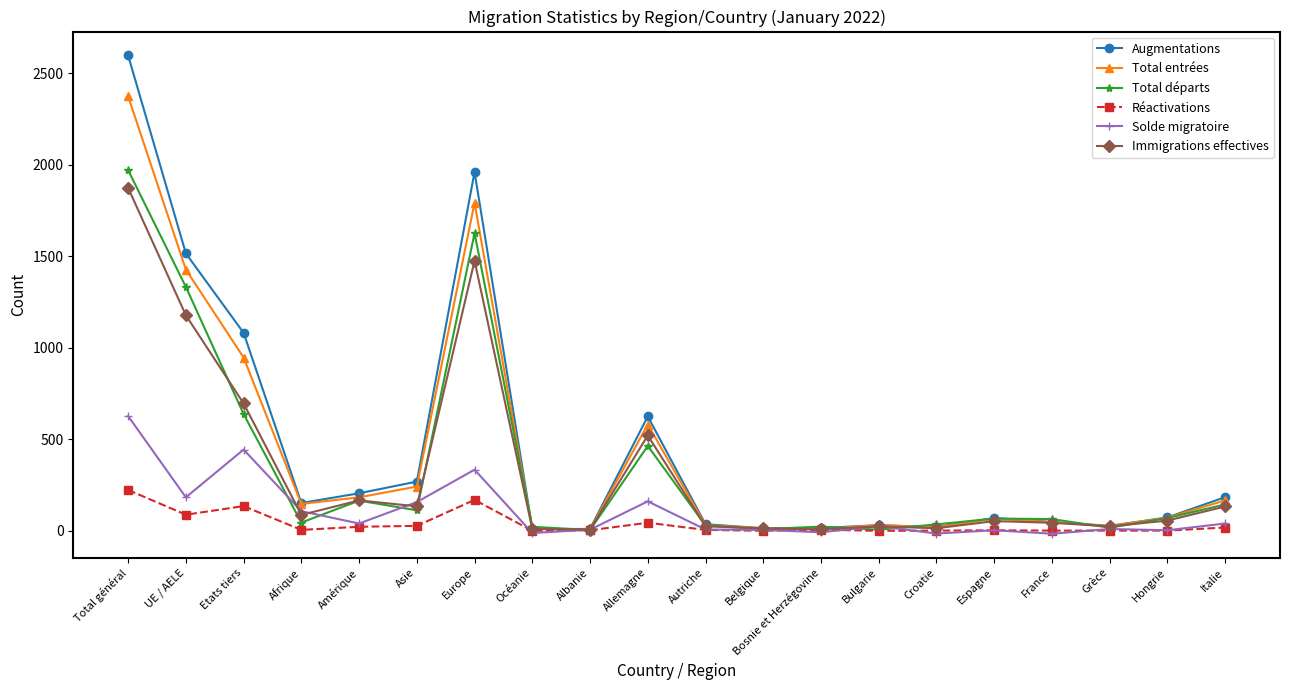

Which series has the largest total across all categories?

Augmentations